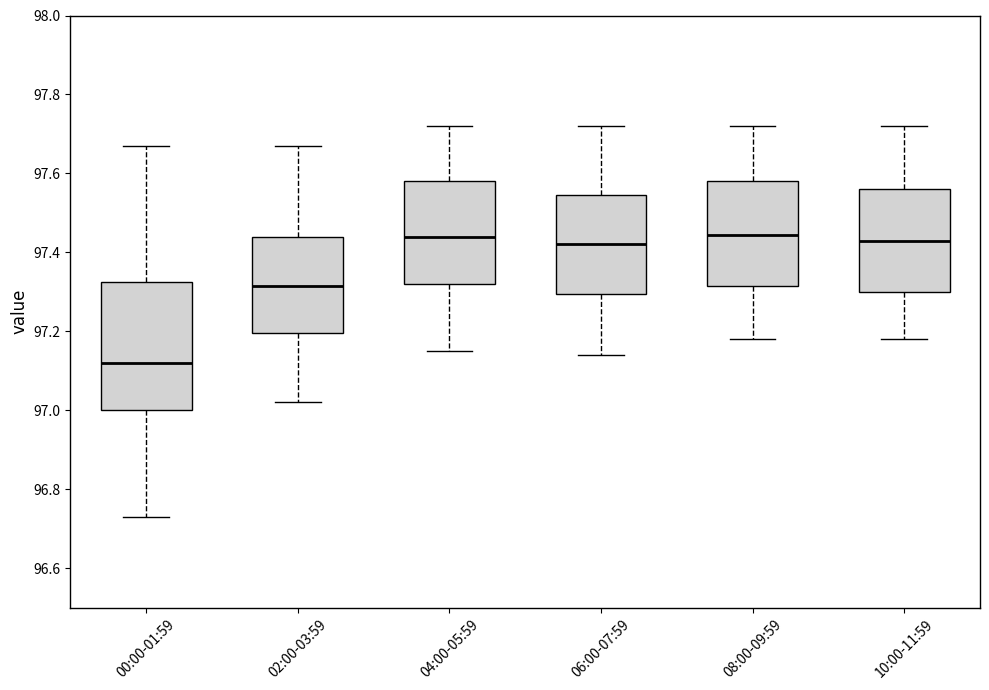

Reading left to right, read every box against the y-axis: the position of its median line, the range the box covers, and the ends of its whiskers. The values are not printed on the chart, so give them approximately, as read against the axis.

00:00-01:59: median 97.12, box 97.00 to 97.32, whiskers 96.74 to 97.68
02:00-03:59: median 97.32, box 97.20 to 97.44, whiskers 97.02 to 97.68
04:00-05:59: median 97.44, box 97.32 to 97.58, whiskers 97.16 to 97.72
06:00-07:59: median 97.42, box 97.30 to 97.54, whiskers 97.14 to 97.72
08:00-09:59: median 97.44, box 97.32 to 97.58, whiskers 97.18 to 97.72
10:00-11:59: median 97.44, box 97.30 to 97.56, whiskers 97.18 to 97.72